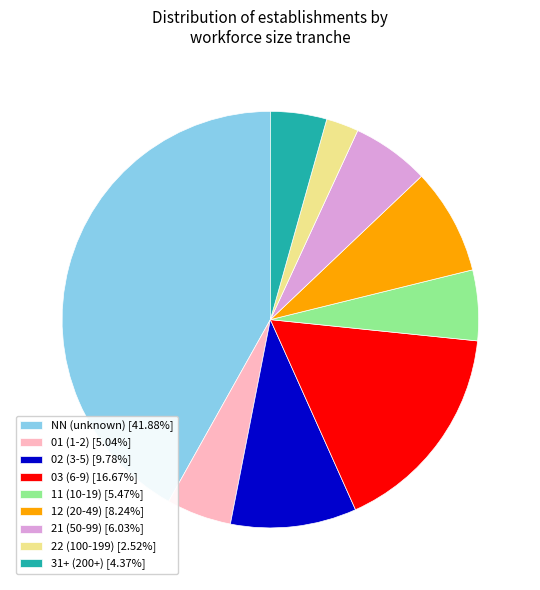

Is 03 (6-9) [16.67%] the majority of the pie?

No